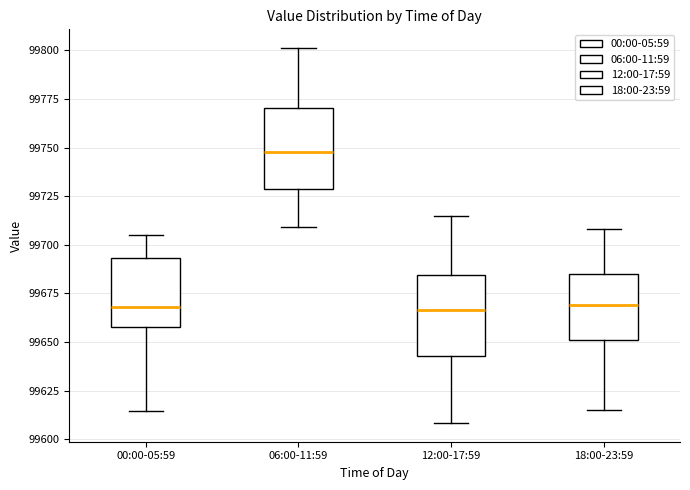

Which box's median line is the highest?

06:00-11:59